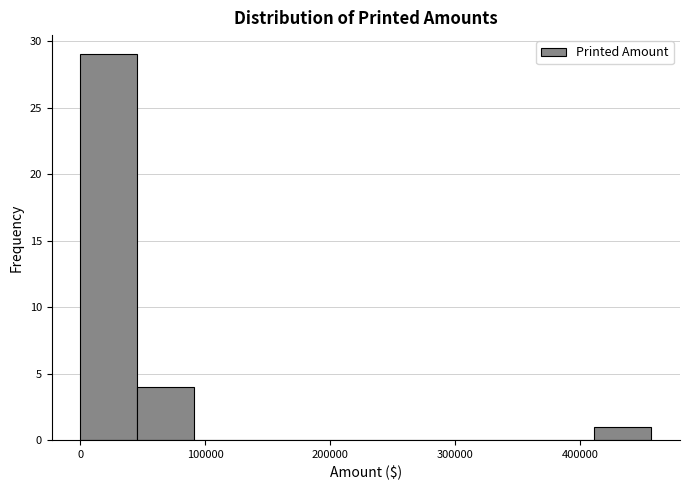

Reading left to right, list every bar in this chart as the range it spans on the x-axis followed by its height. Neither the bar edges nor the heights are printed on the chart, so give them approximately, as read against the axes.

0 to 50000: 29
50000 to 90000: 4
90000 to 140000: 0
140000 to 180000: 0
180000 to 230000: 0
230000 to 270000: 0
270000 to 320000: 0
320000 to 370000: 0
370000 to 410000: 0
410000 to 460000: 1